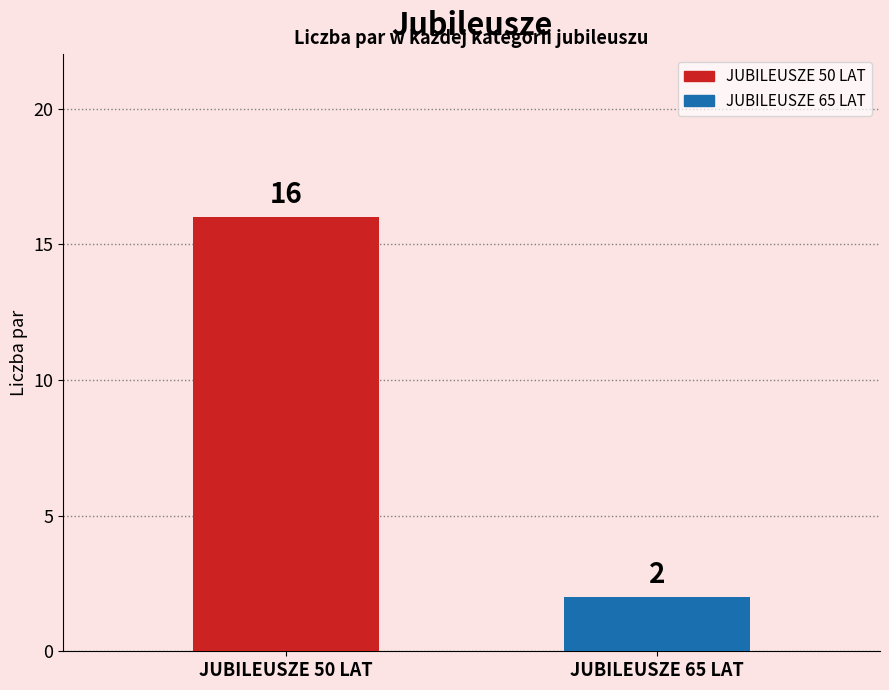

True or false: the data shows 16 at JUBILEUSZE 50 LAT.

True